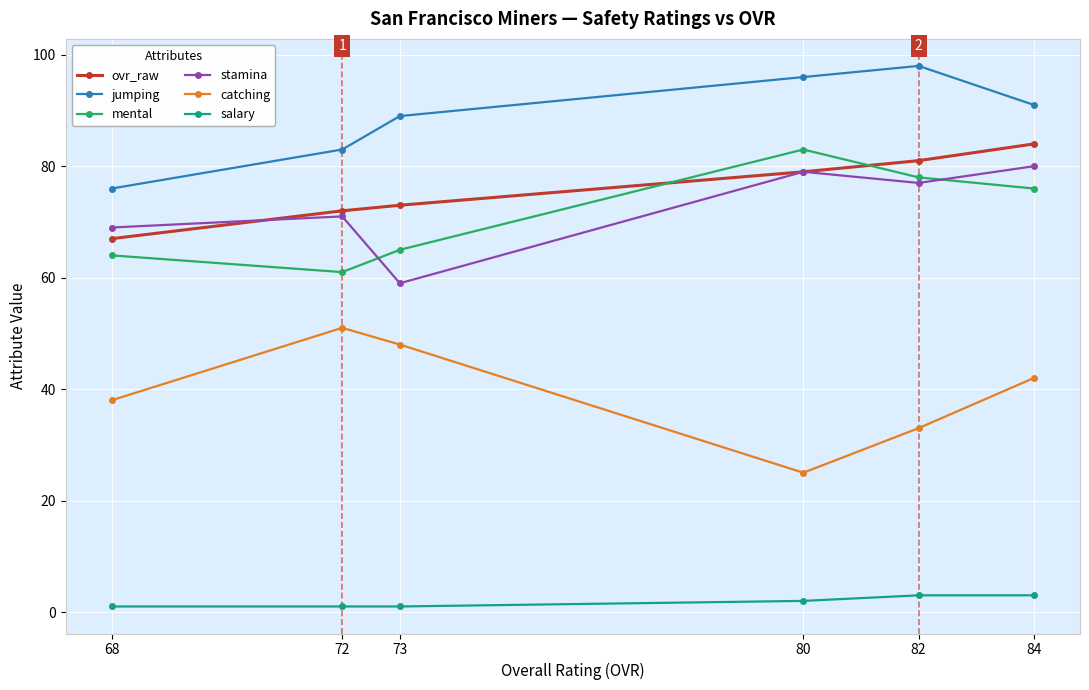

Which series has the widest spread of values?

catching